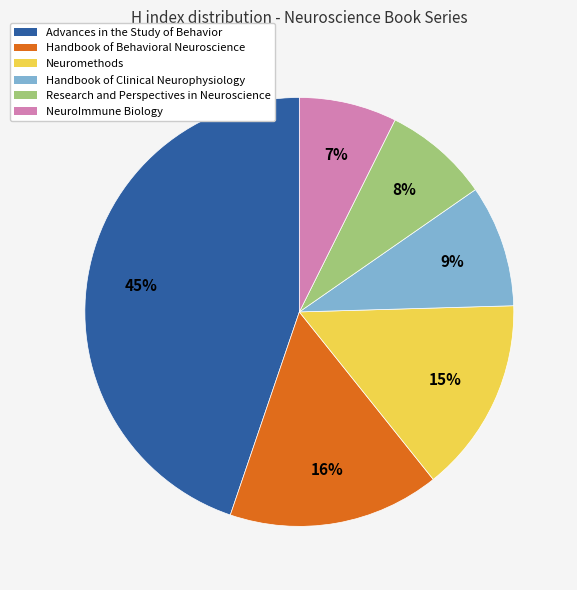

Rank the categories by value from highest to lowest.

Advances in the Study of Behavior, Handbook of Behavioral Neuroscience, Neuromethods, Handbook of Clinical Neurophysiology, Research and Perspectives in Neuroscience, NeuroImmune Biology